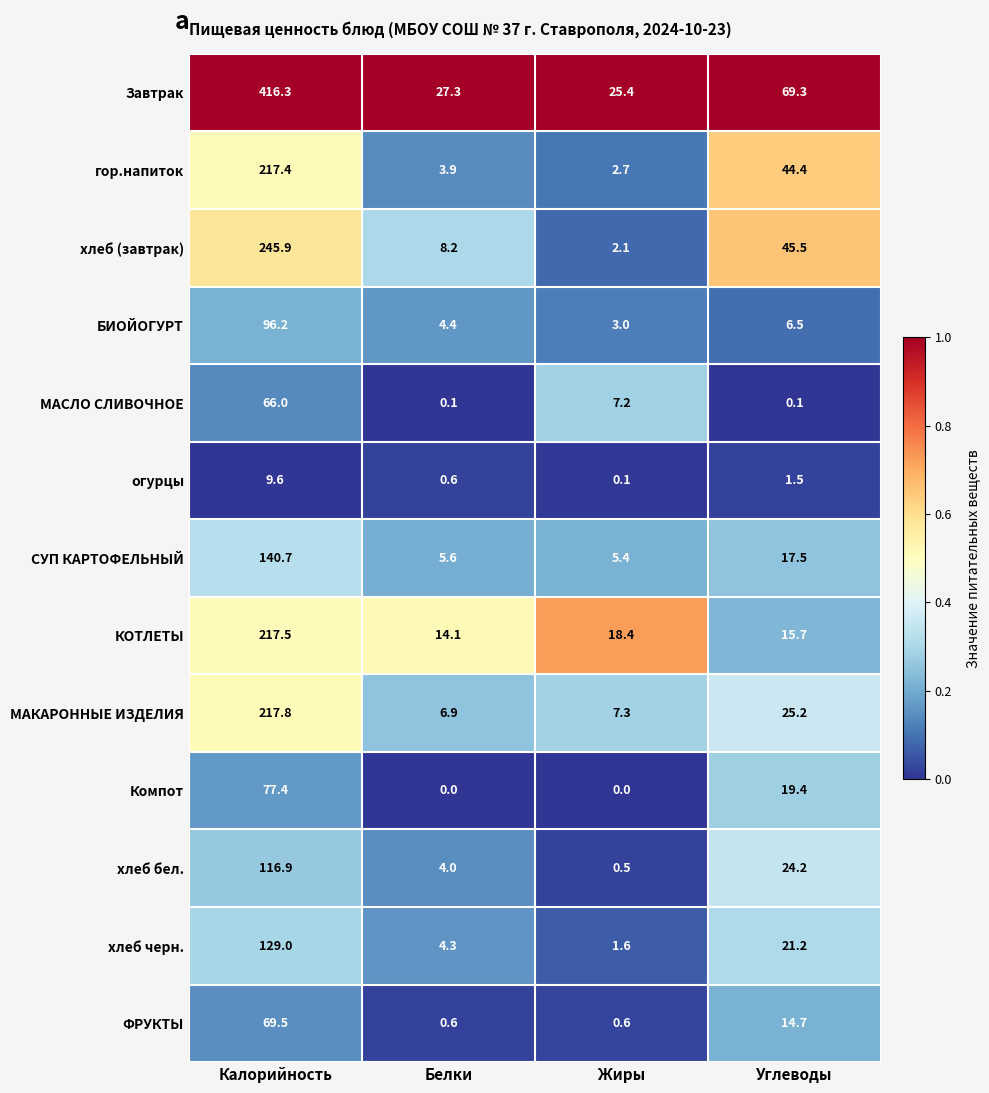

At how many categories does at least one series exceed 0?

4